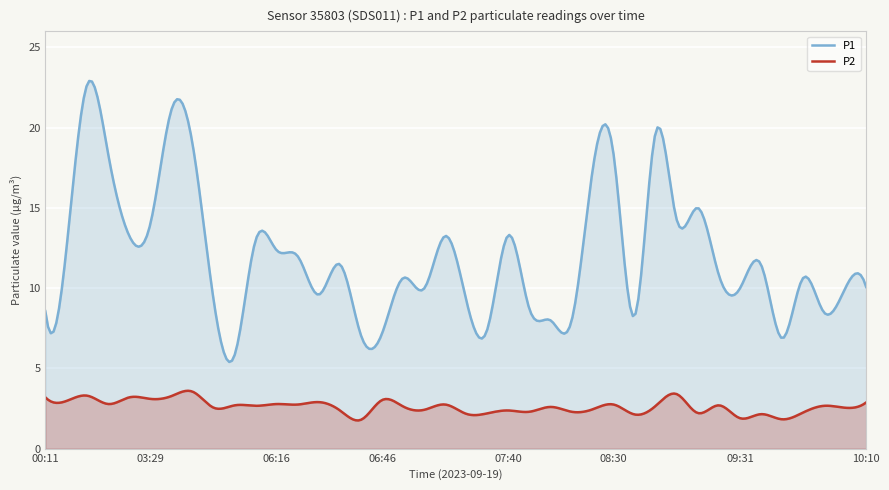

How many interior local valleys does the P2 series have?

16